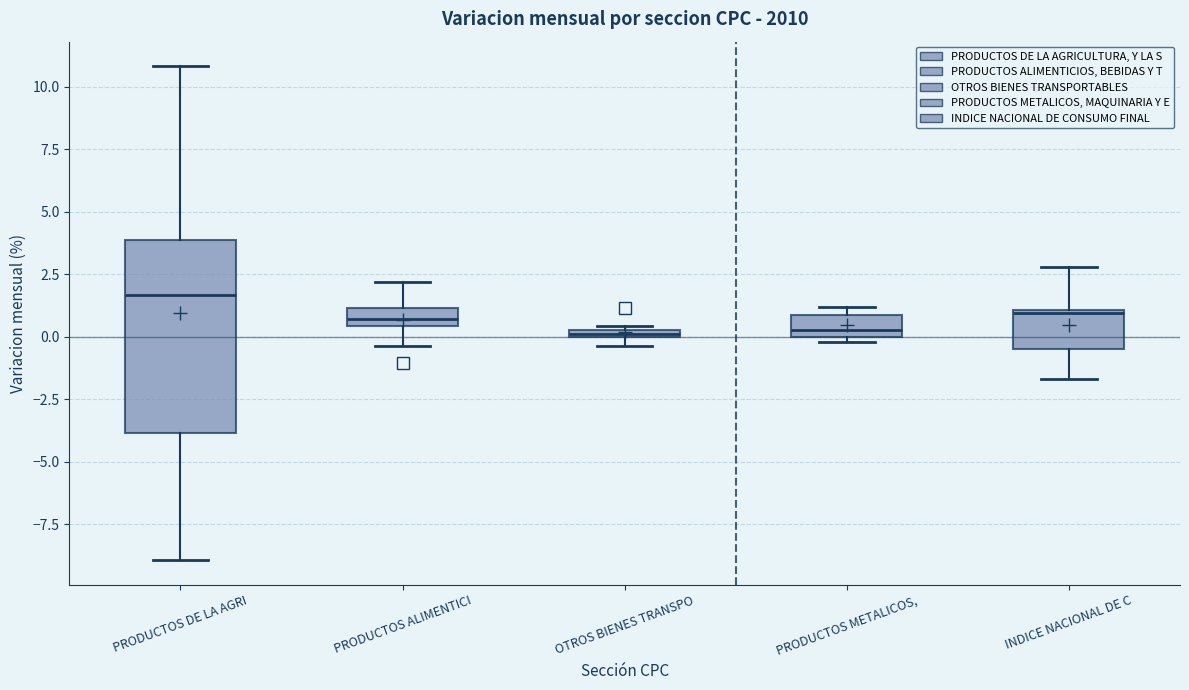

Comparing the boxes themselves (not the whiskers), which one is the tallest?

PRODUCTOS DE LA AGRI